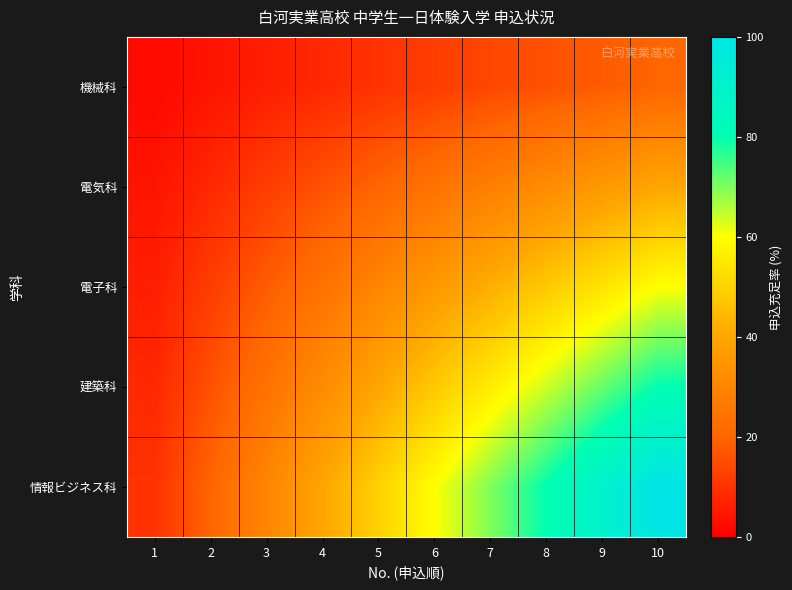

Reading left to right, extract all data points from this chart.

機械科: 1=2.0	2=4.0	3=6.0	4=8.0	5=10.0	6=12.0	7=14.0	8=16.0	9=18.0	10=20.0
電気科: 1=4.0	2=8.0	3=12.0	4=16.0	5=20.0	6=24.0	7=28.0	8=32.0	9=36.0	10=40.0
電子科: 1=6.0	2=12.0	3=18.0	4=24.0	5=30.0	6=36.0	7=42.0	8=48.0	9=54.0	10=60.0
建築科: 1=8.0	2=16.0	3=24.0	4=32.0	5=40.0	6=48.0	7=56.0	8=64.0	9=72.0	10=80.0
情報ビジネス科: 1=10.0	2=20.0	3=30.0	4=40.0	5=50.0	6=60.0	7=70.0	8=80.0	9=90.0	10=100.0